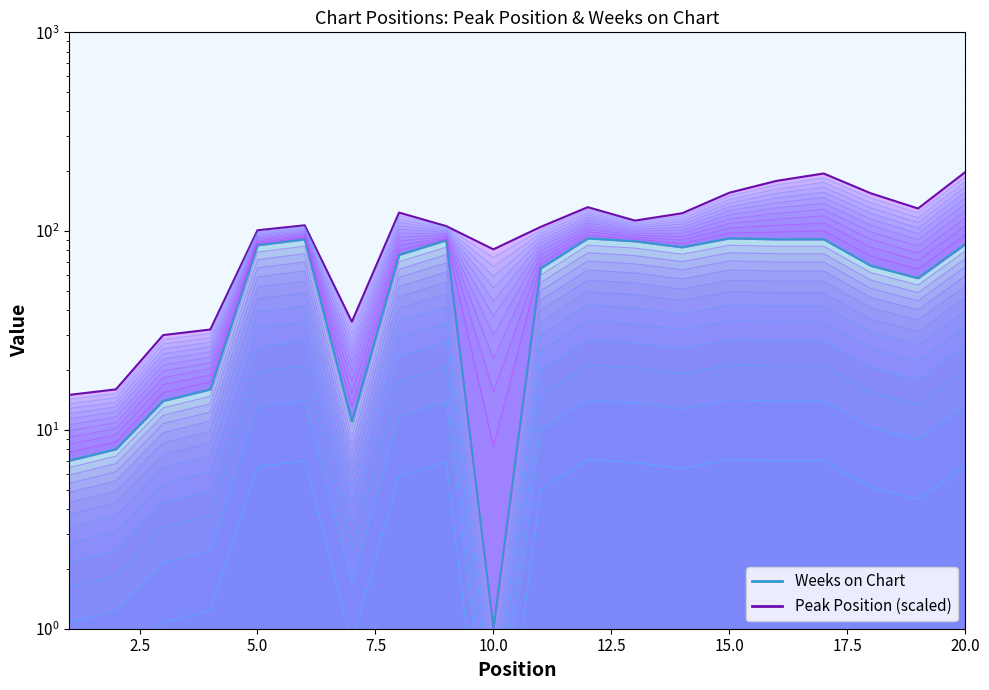

Is it true that the value at 19 is 84?

False